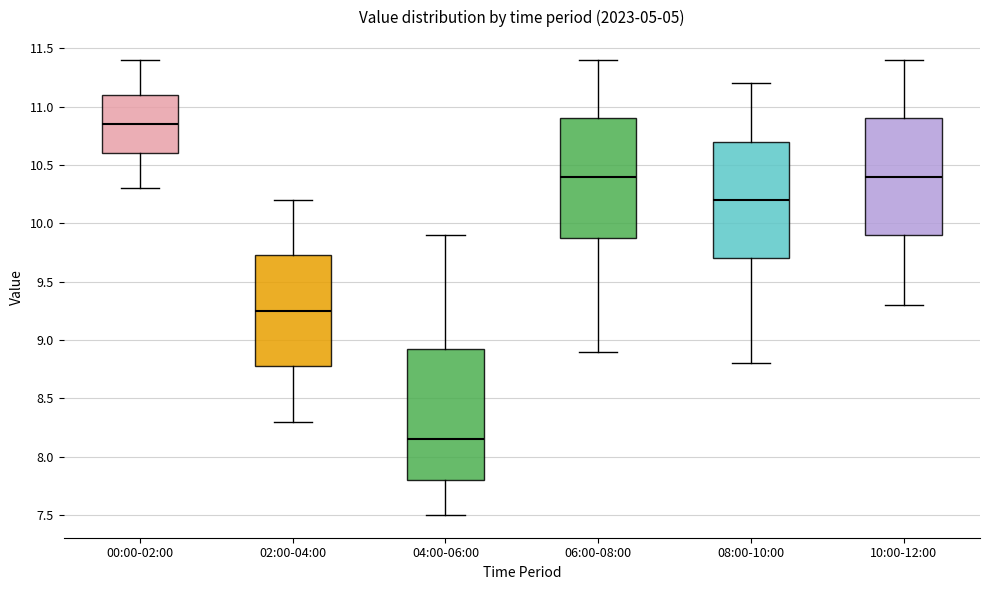

Which box is the tallest, from its lower edge to its upper edge?

04:00-06:00